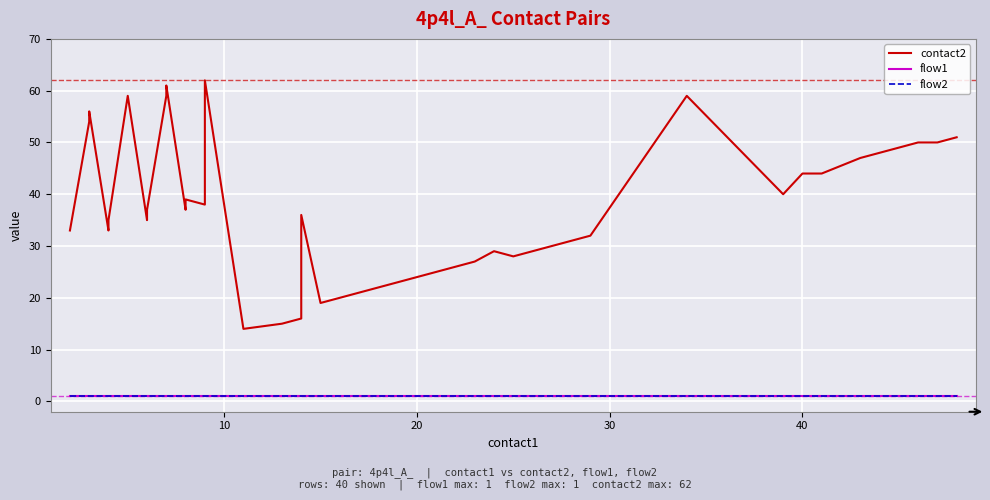

The flow2 series shows 1 at 40. True or false?

True